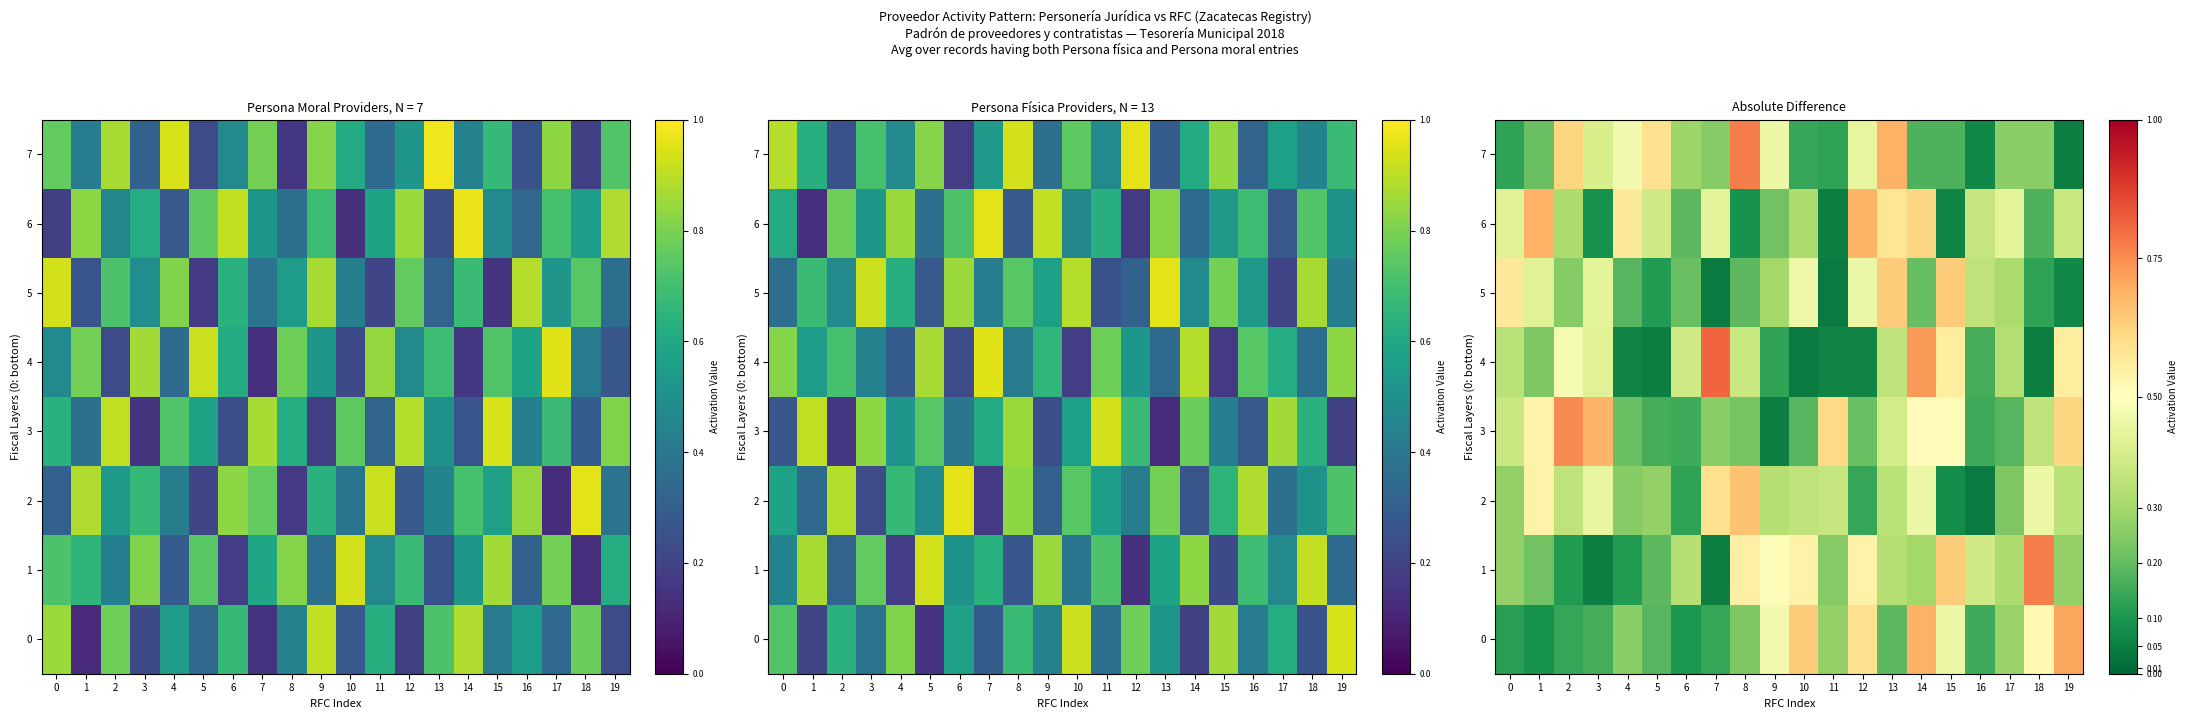

Which series has the largest range (max minus min)?

4